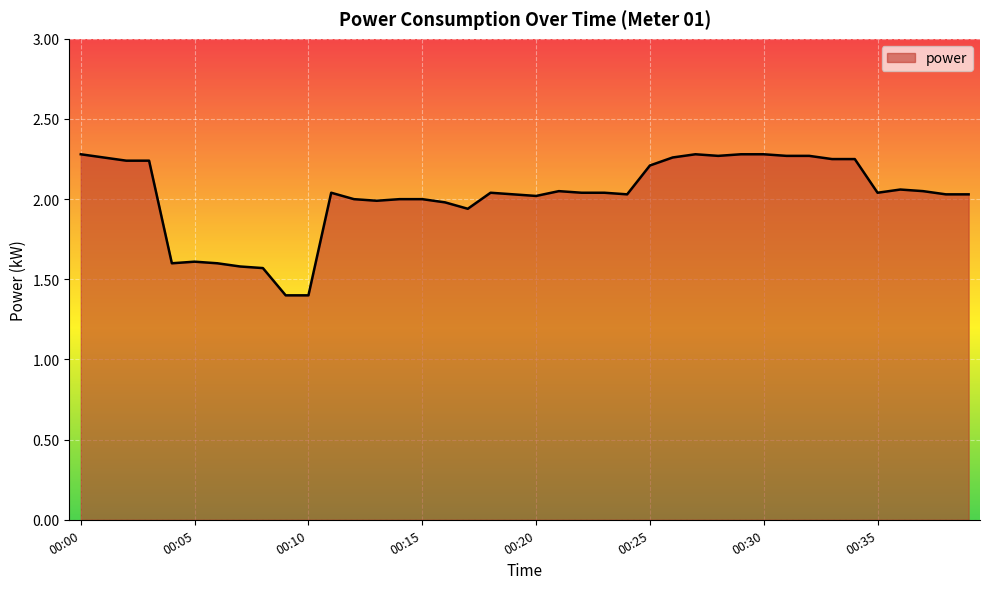

What is the difference between the maximum and minimum values?

0.9